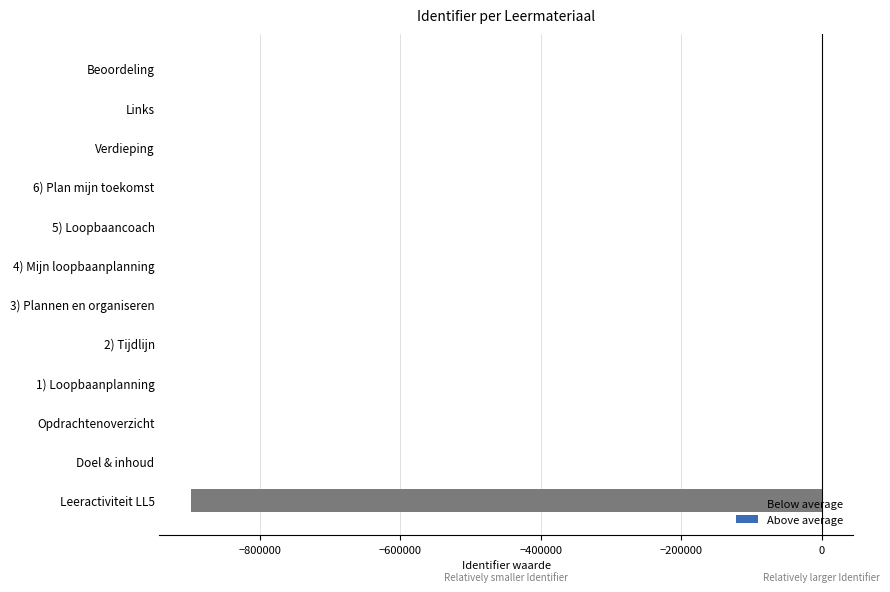

Is it true that the value at Leeractiviteit LL5 is -375076.4?

False